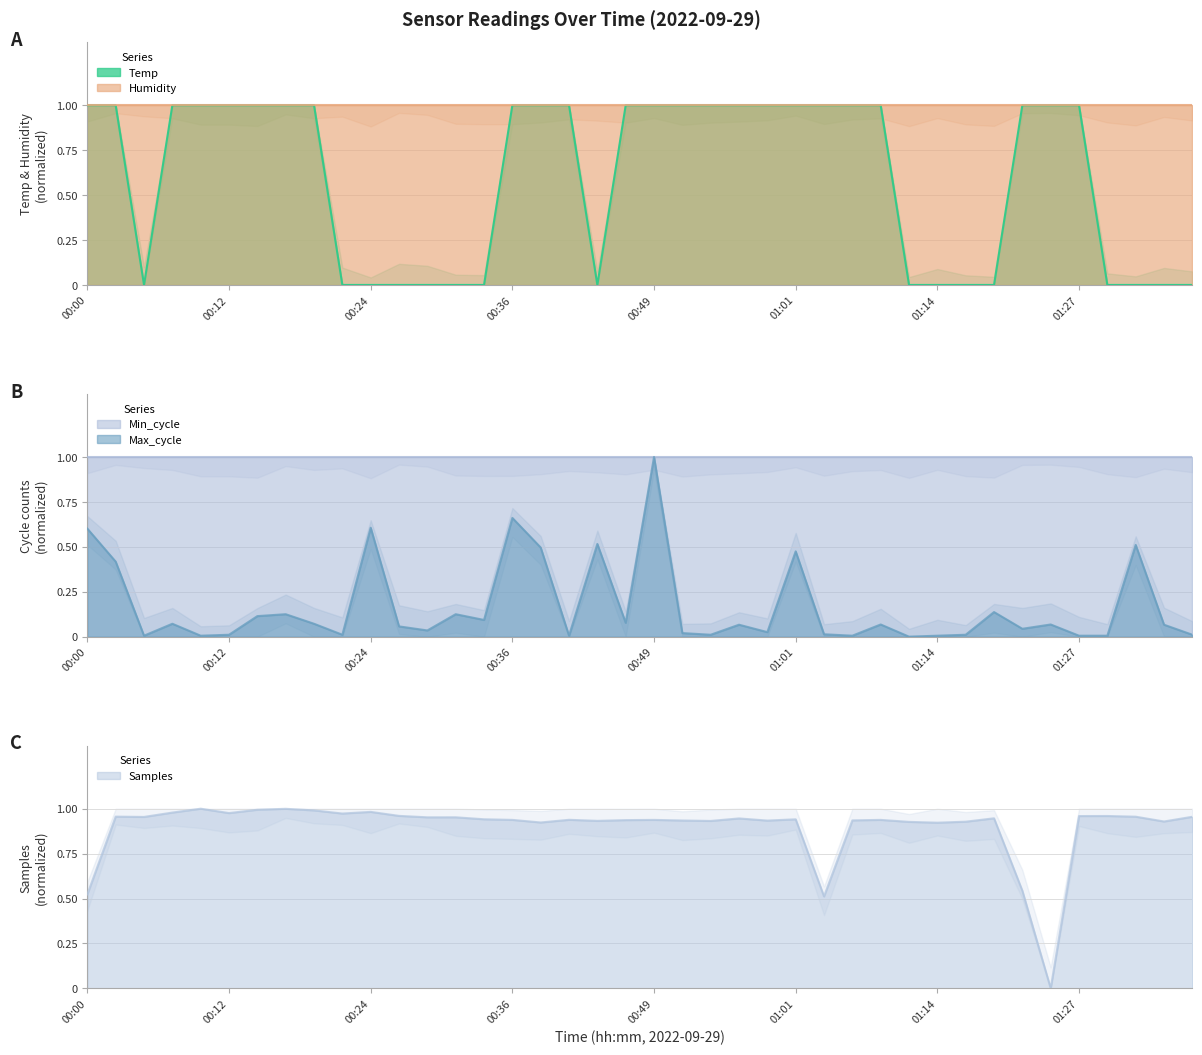

What is the value of the Max_cycle point at the 29th from the left?

0.1